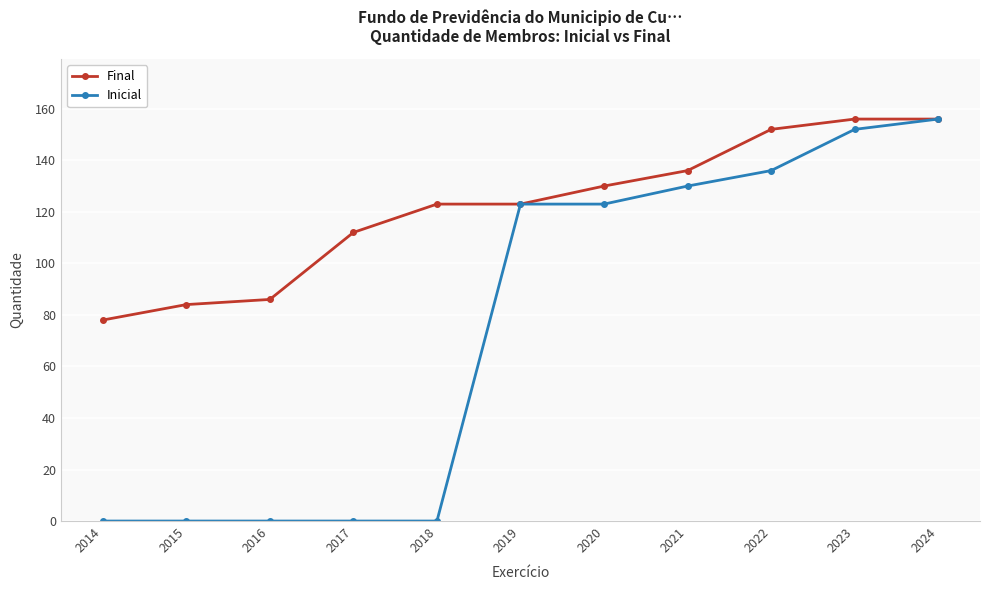

Reading left to right, extract all data points from this chart.

Final: 2014=78	2015=84	2016=86	2017=112	2018=123	2019=123	2020=130	2021=136	2022=152	2023=156	2024=156
Inicial: 2014=0	2015=0	2016=0	2017=0	2018=0	2019=123	2020=123	2021=130	2022=136	2023=152	2024=156